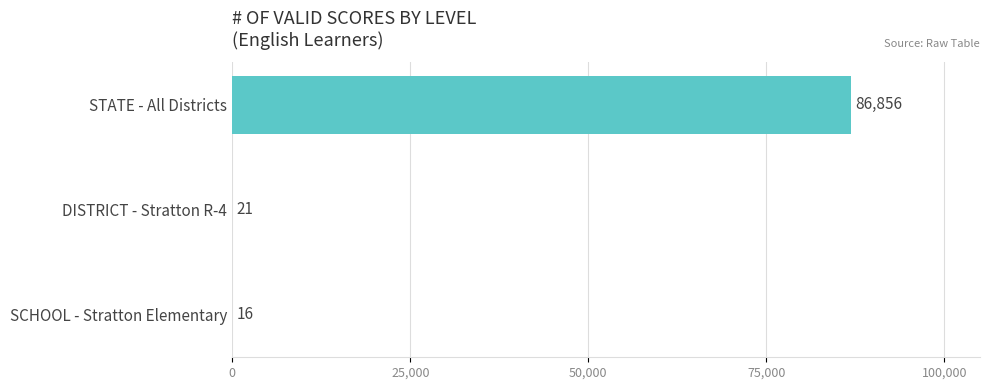

What value does the data have at SCHOOL - Stratton Elementary, to the nearest 10?

20